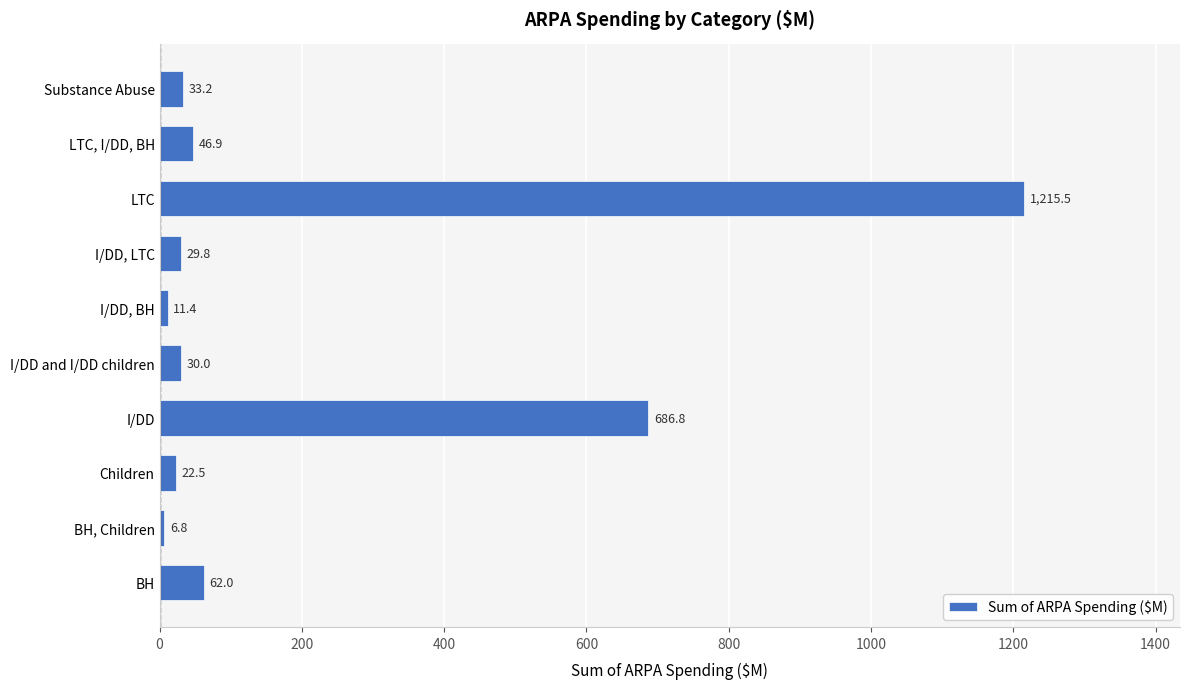

Reading top to bottom, list all the values displayed in this chart.

Substance Abuse=33.2	LTC, I/DD, BH=46.9	LTC=1215.5	I/DD, LTC=29.8	I/DD, BH=11.4	I/DD and I/DD children=30.0	I/DD=686.8	Children=22.5	BH, Children=6.8	BH=62.0